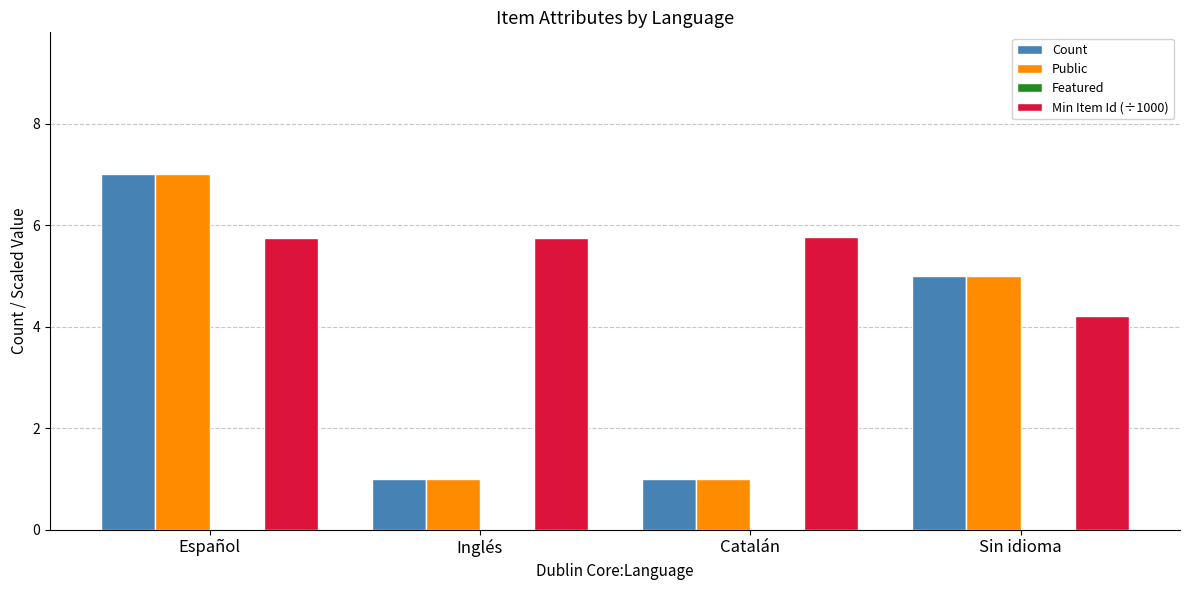

Is it true that Count equals 1.0 at Catalán?

True